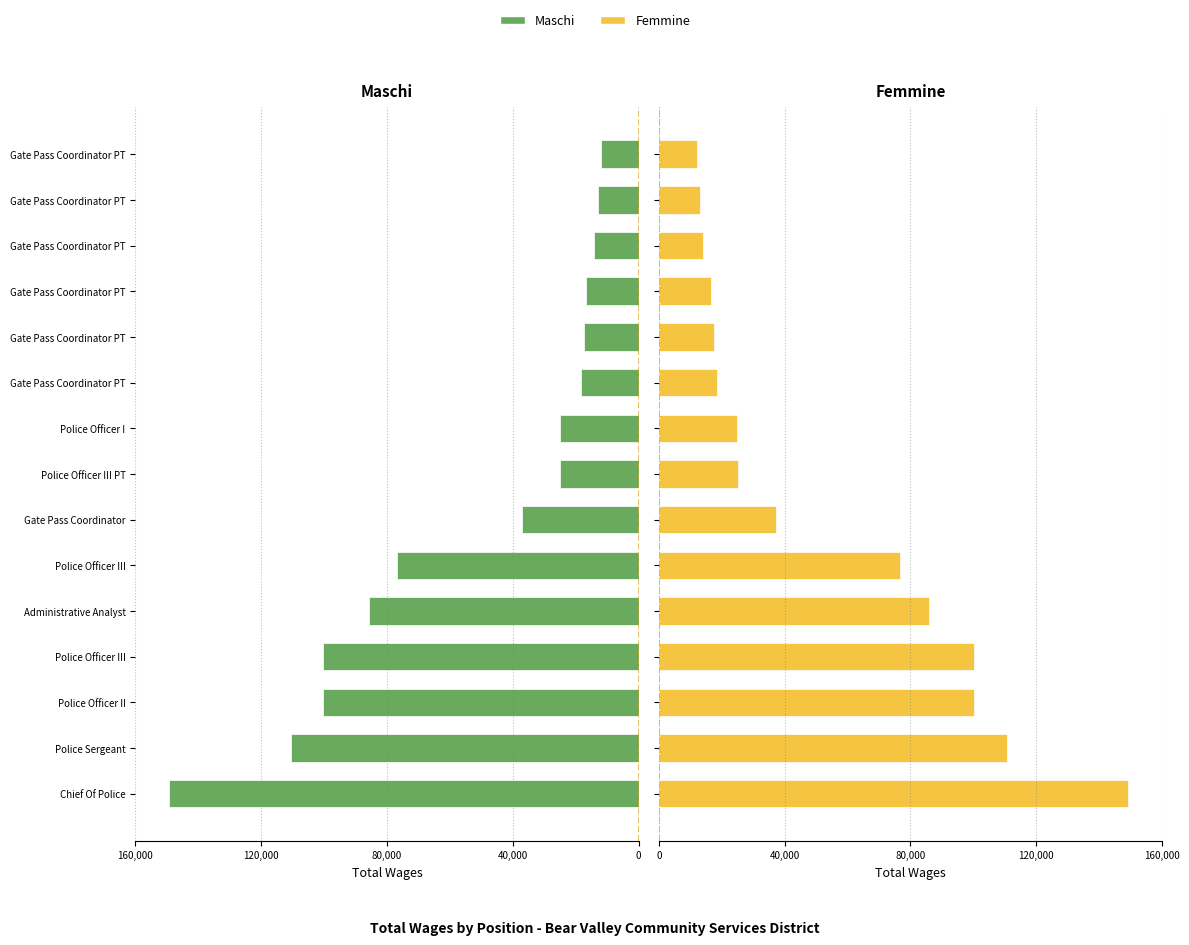

True or false: Femmine has a value of 17830 at Gate Pass Coordinator.

False